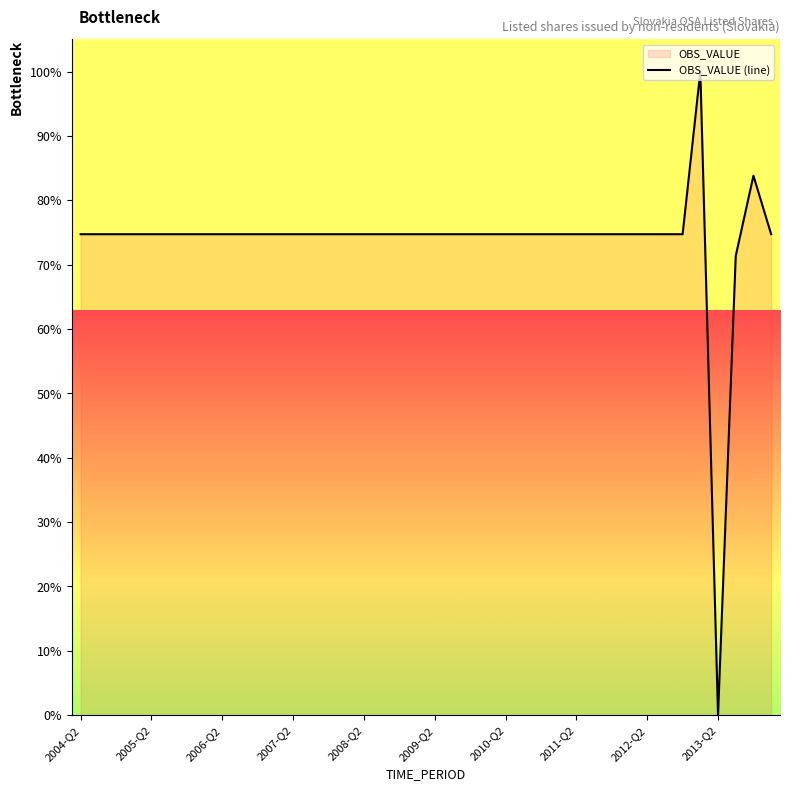

How many lines are shown in the chart?

1